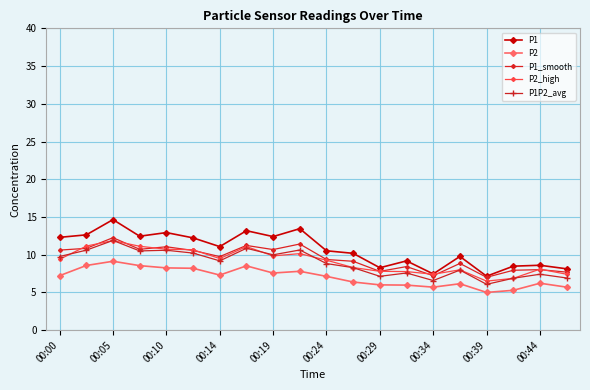

What is the sum of all P1_smooth values?

190.5